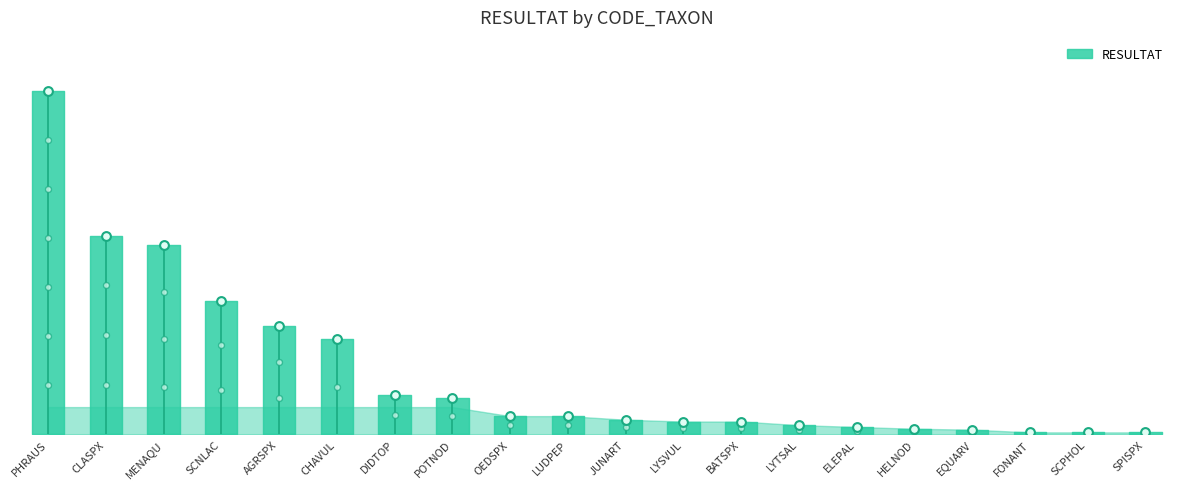

Between BATSPX and FONANT, which is larger?

BATSPX